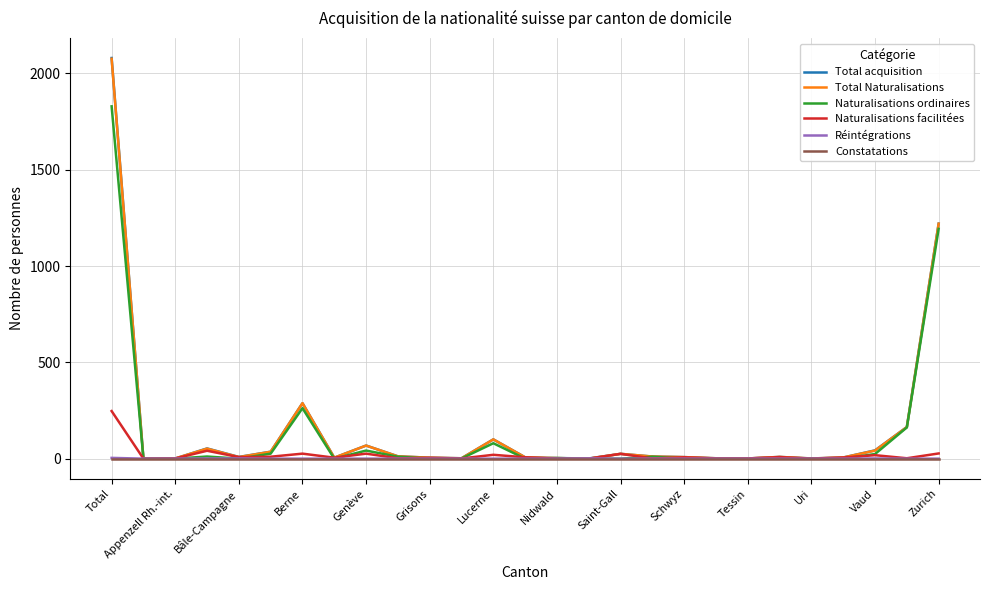

Which series has the largest range (max minus min)?

Total acquisition